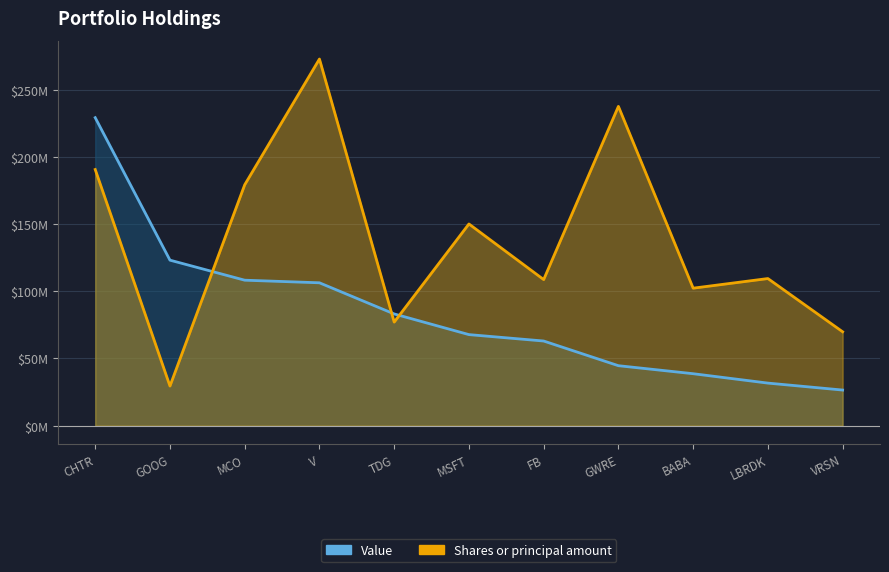

What is the average value of the Shares or principal amount series?

138781091